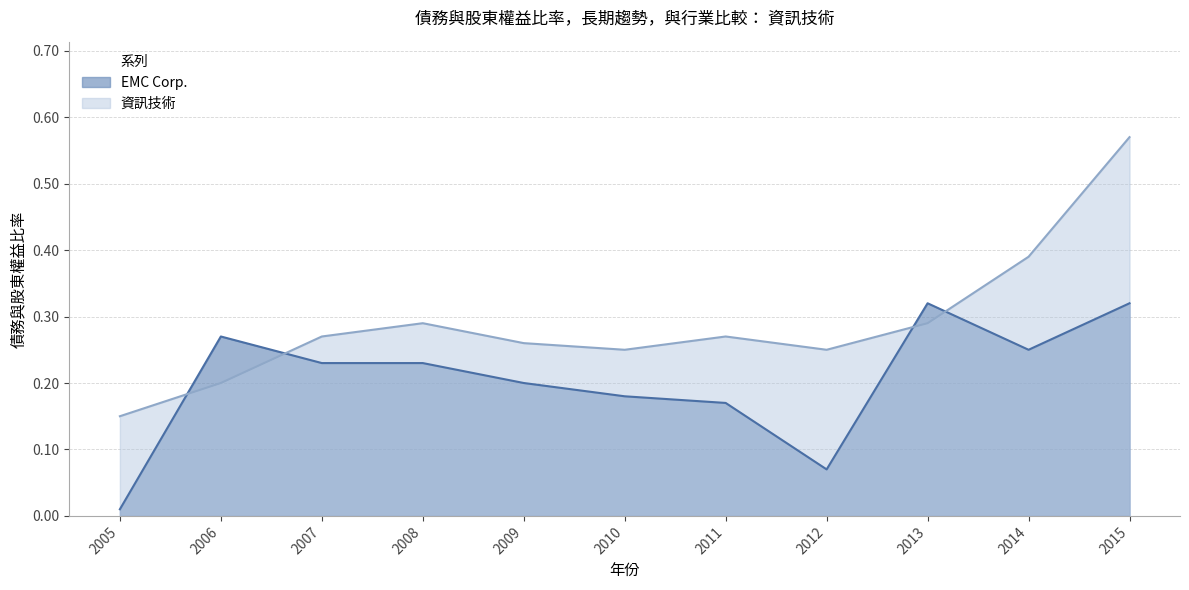

Does the chart display data point markers on the line(s)?

No